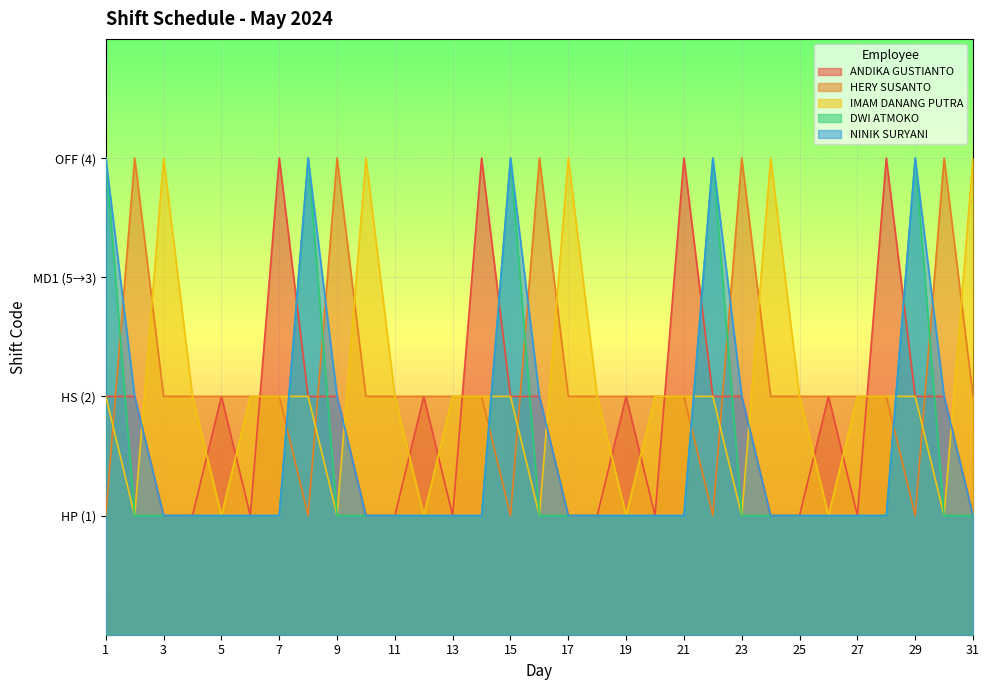

What is the average value of the ANDIKA GUSTIANTO series?

2